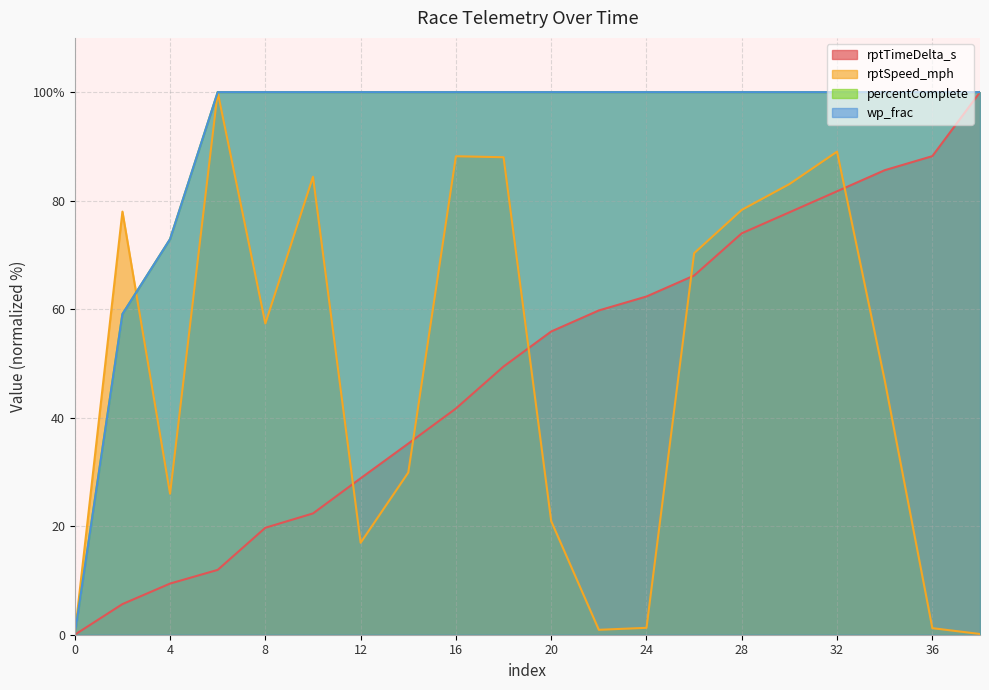

What is the value of the rptSpeed_mph point at the 20th from the left?

0.1